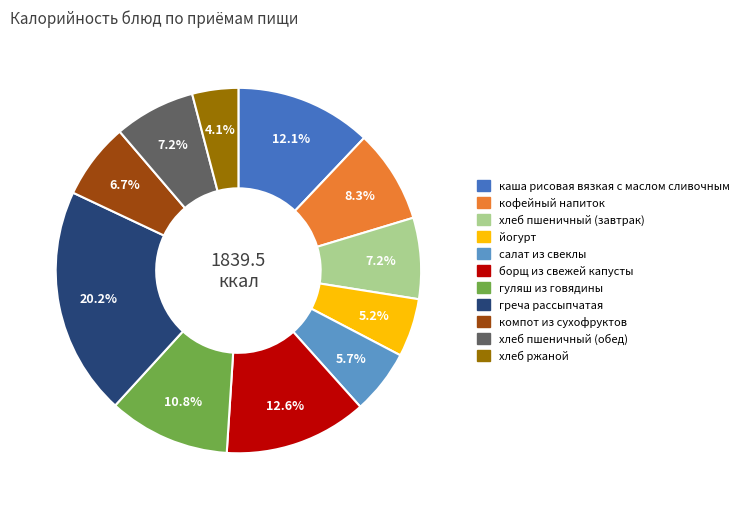

Count the number of slices in the pie.

11